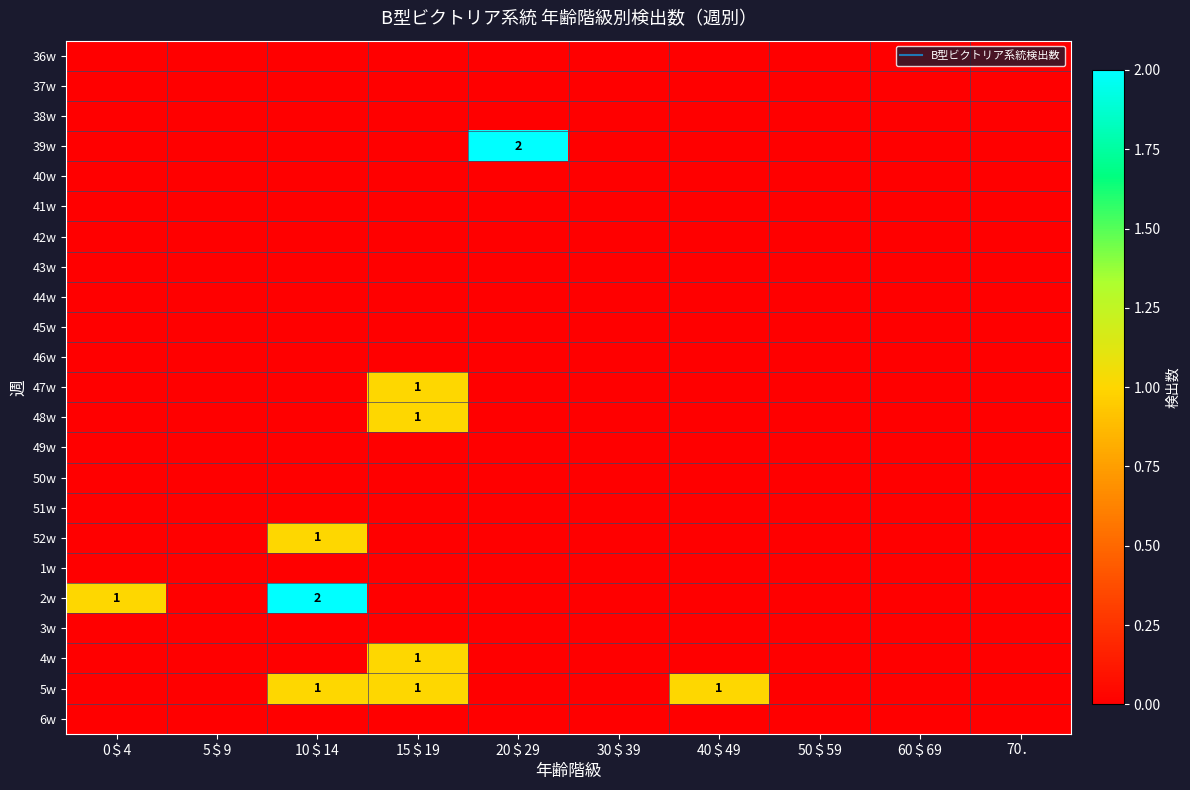

The 3w series shows 0 at 30＄39. True or false?

True